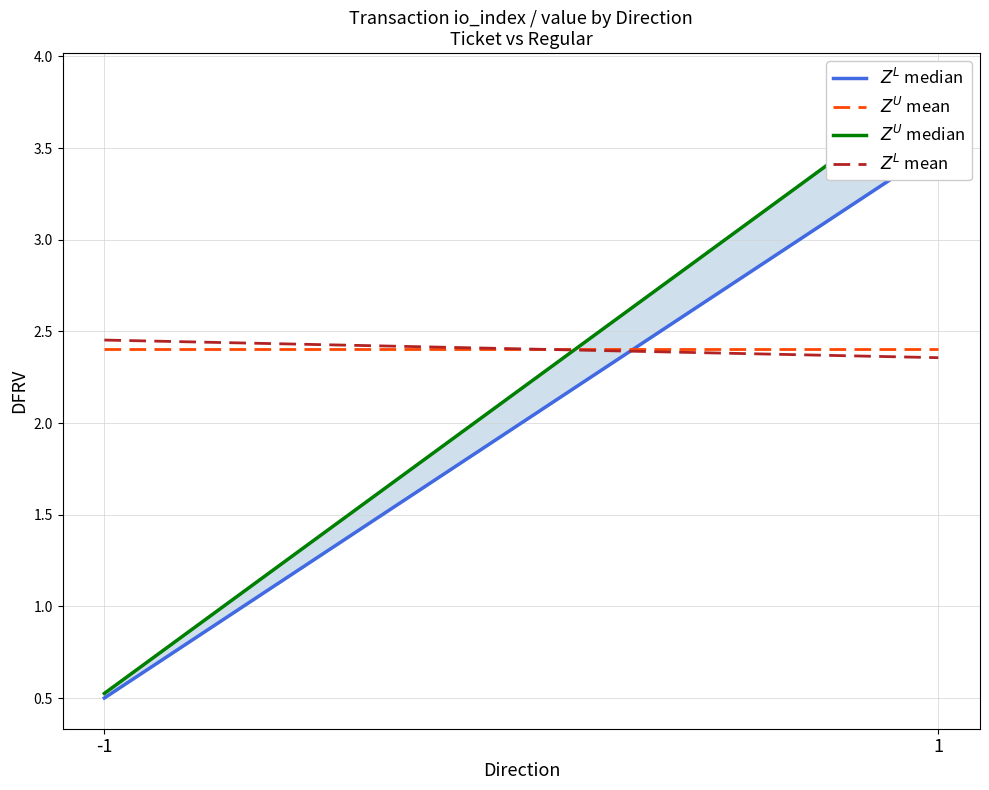

True or false: $Z^L$ median has a value of 0.8 at -1.

False